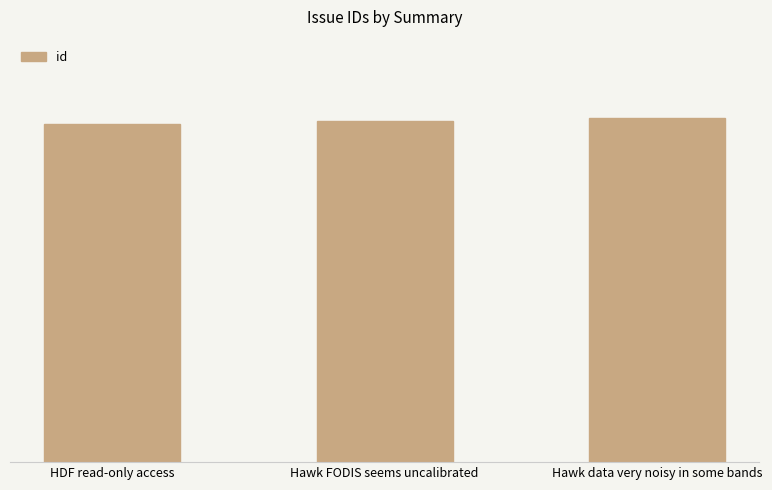

Reading right to left, transcribe all the data shown in this chart.

106	105	104